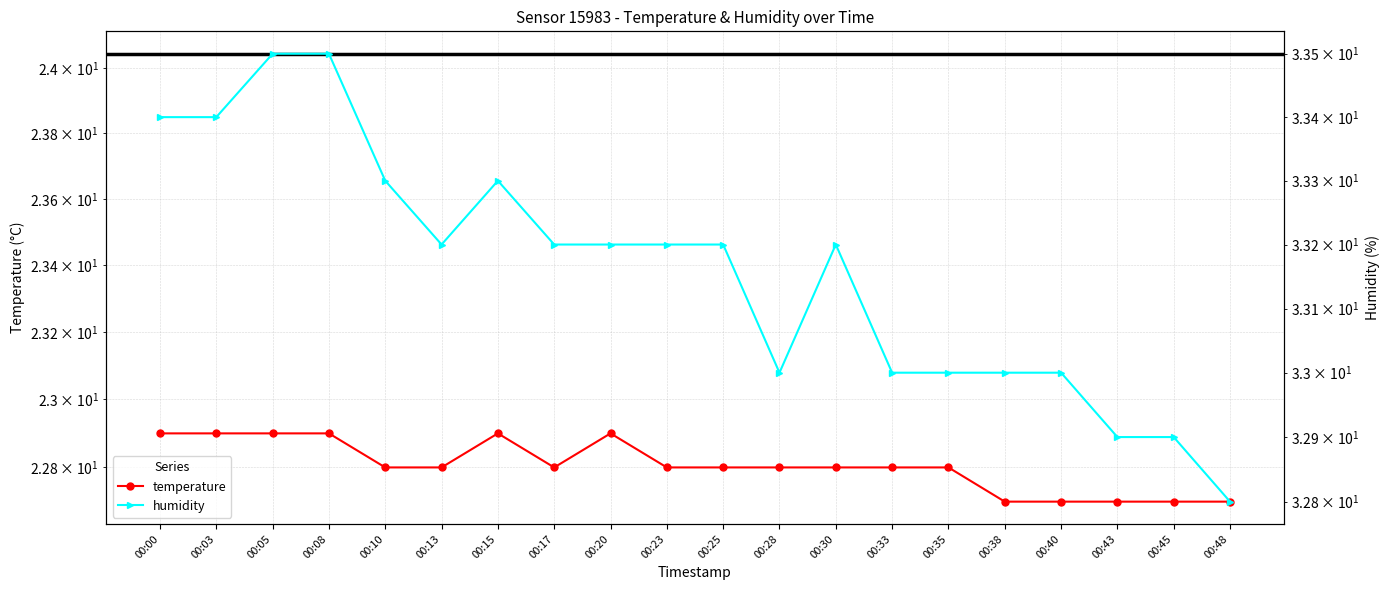

What is the difference between the maximum and minimum values in the temperature series?

0.2